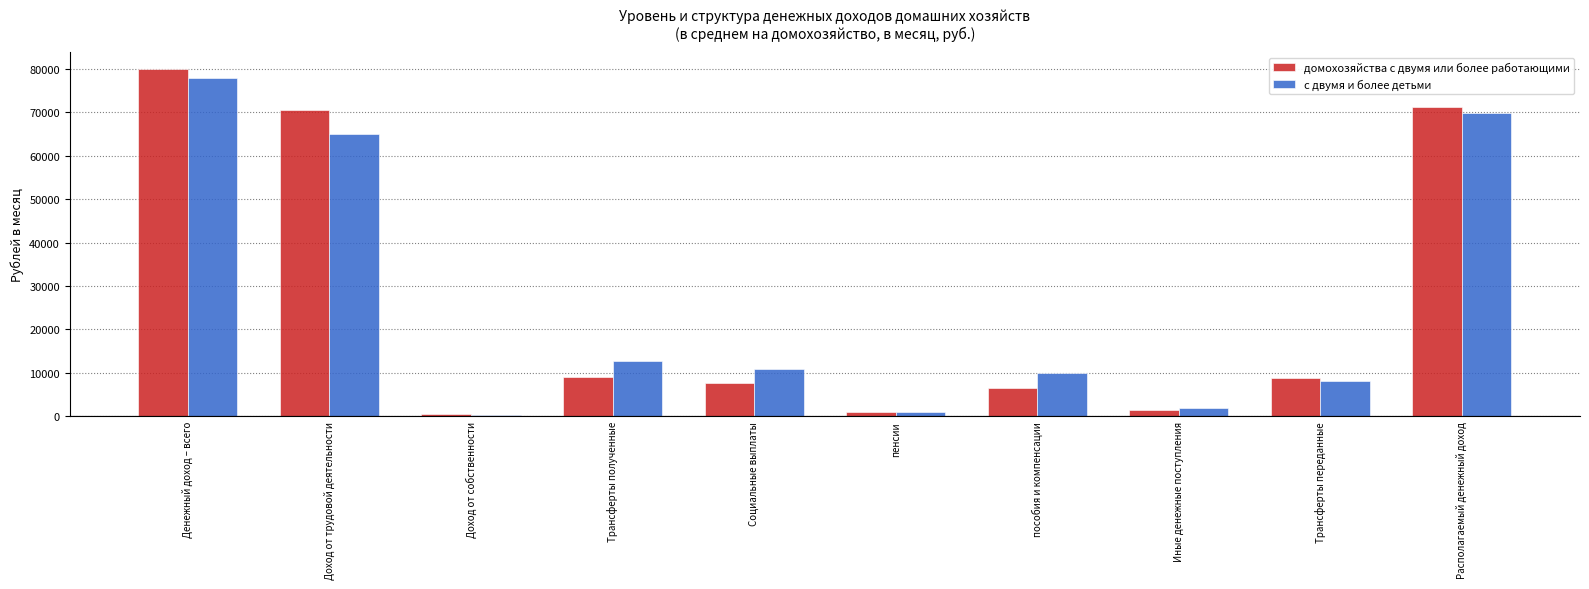

True or false: с двумя и более детьми has a value of 4392.9 at Трансферты переданные.

False